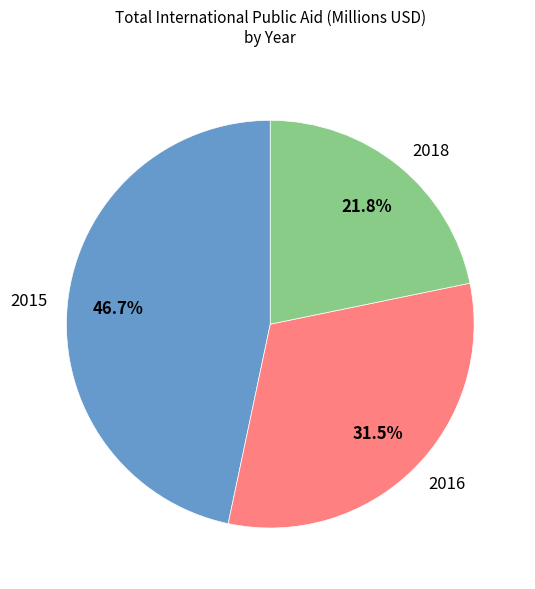

Does any single category account for the majority?

No